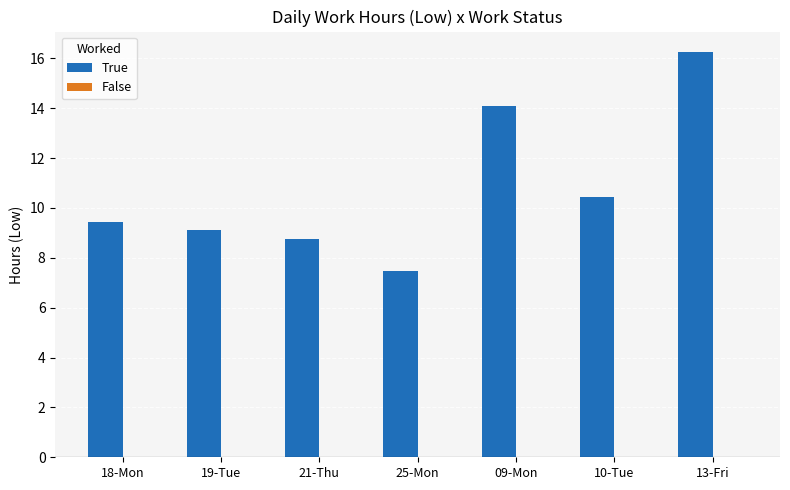

What is the ratio of the value at 25-Mon to the value at 18-Mon?

0.8